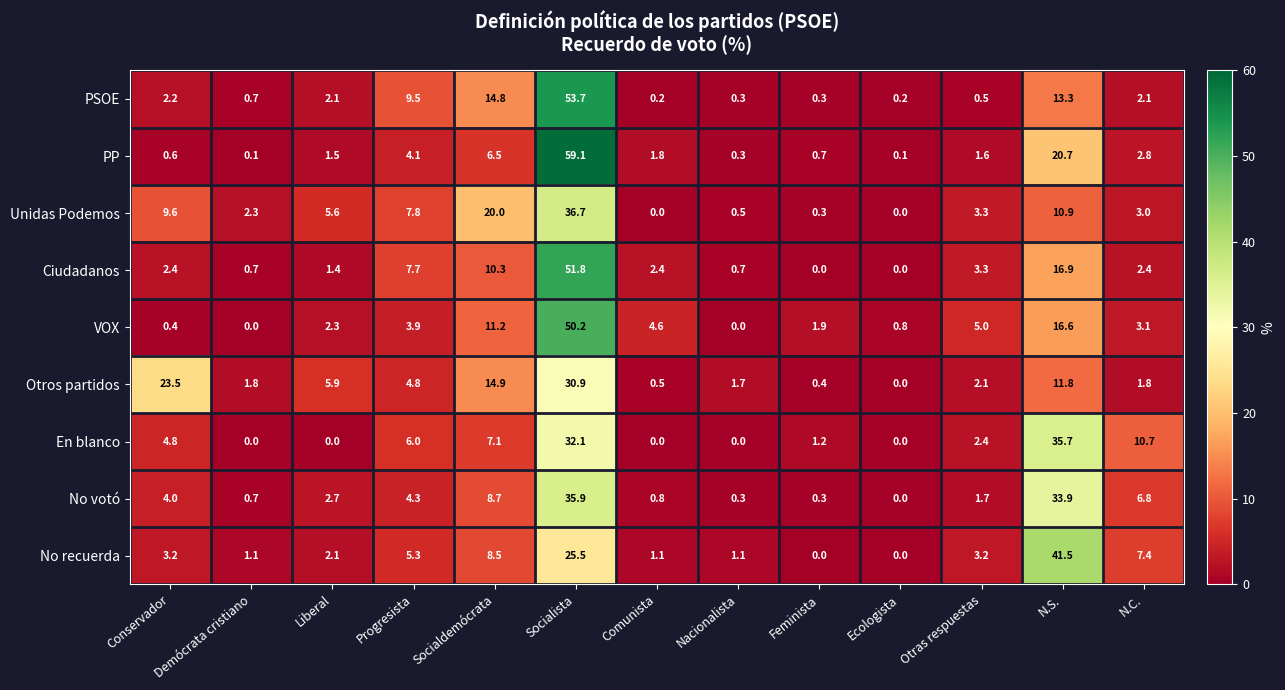

What is the total value across all series at N.C.?

40.1